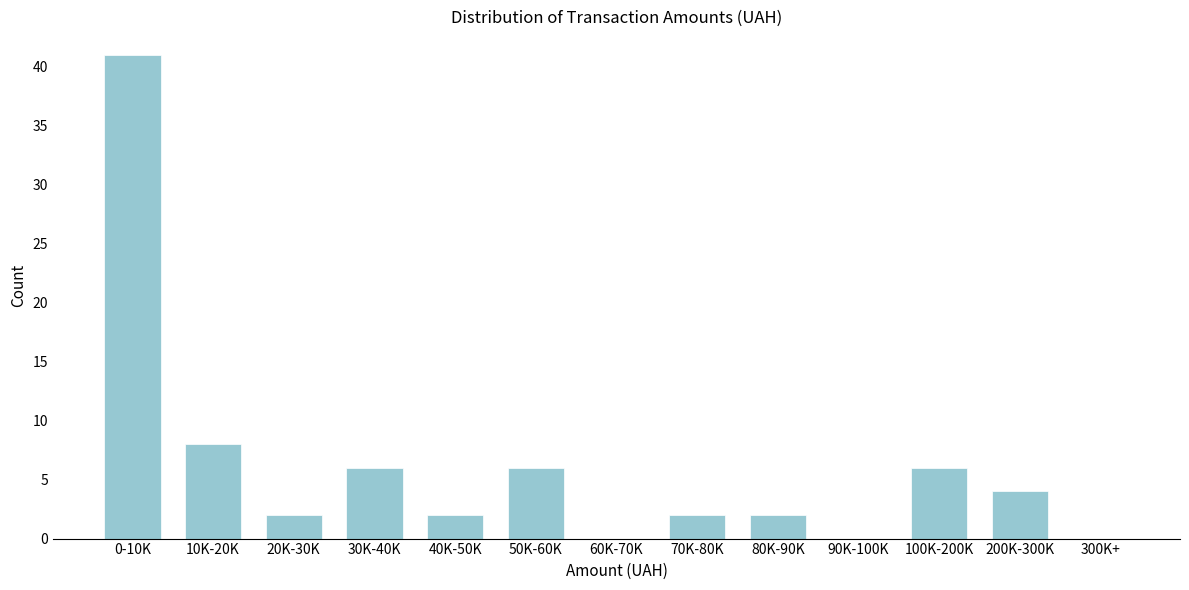

What is the sum of the values at 90K-100K and 10K-20K?

8